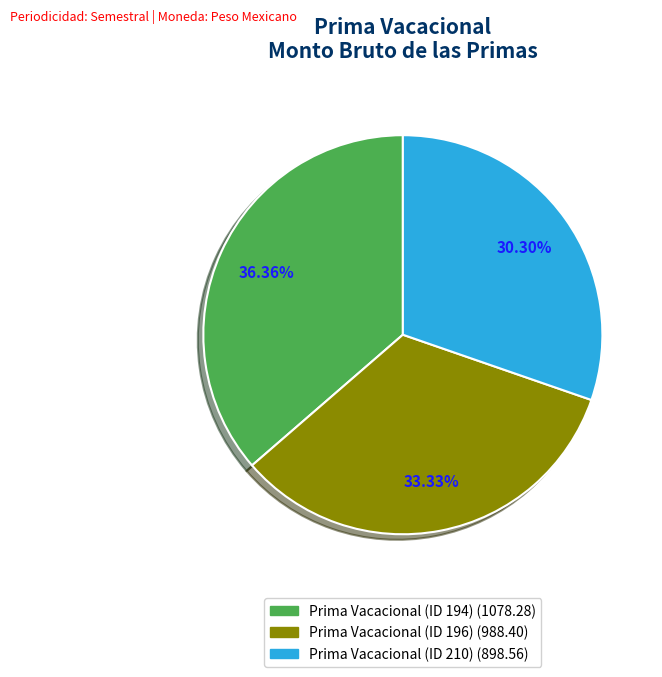

What is the largest slice in the pie chart?

Prima Vacacional (ID 194)